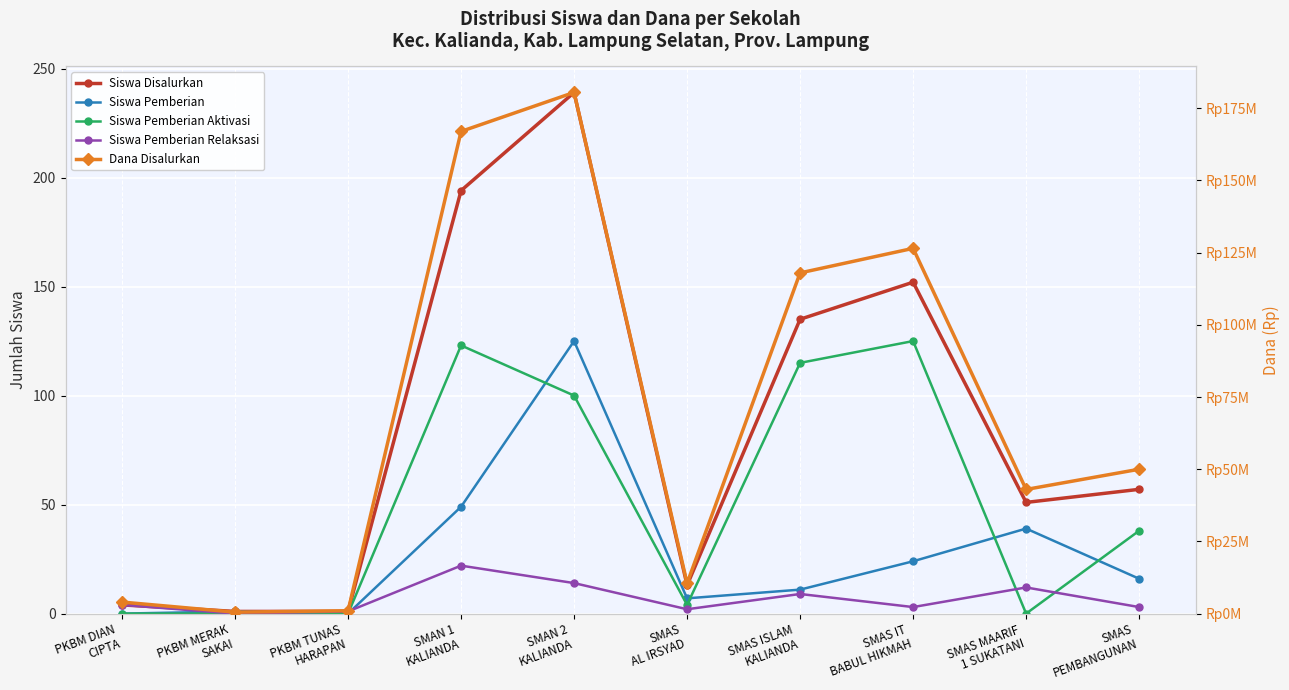

Rank the series at SMAS
PEMBANGUNAN from lowest to highest value.

Siswa Pemberian Relaksasi, Siswa Pemberian, Siswa Pemberian Aktivasi, Siswa Disalurkan, Dana Disalurkan